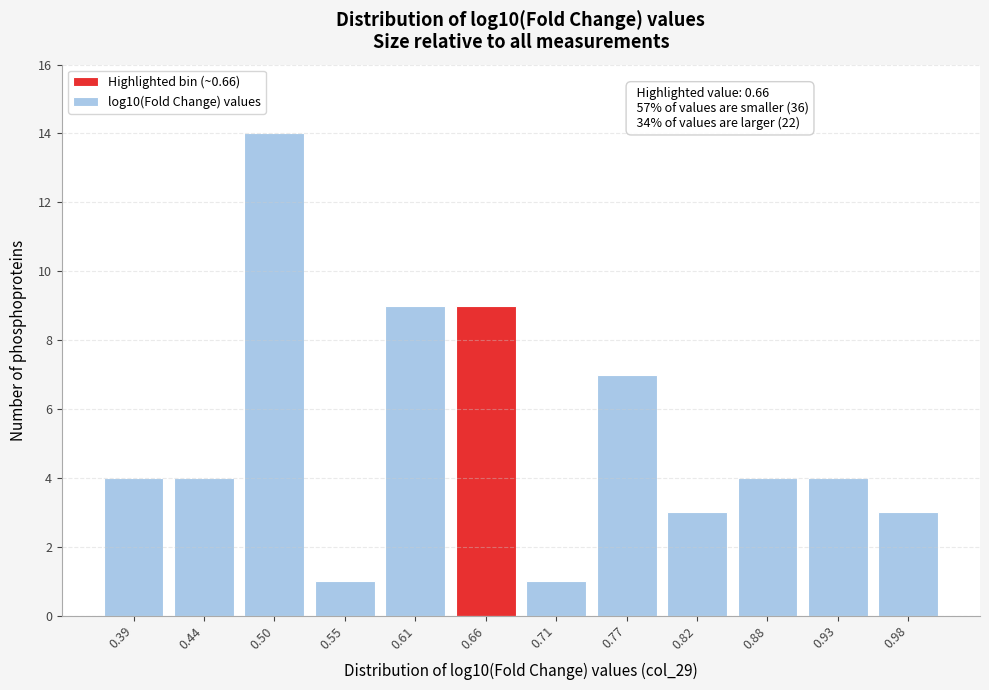

Reading left to right, transcribe all the data shown in this chart.

4	4	14	1	9	9	1	7	3	4	4	3